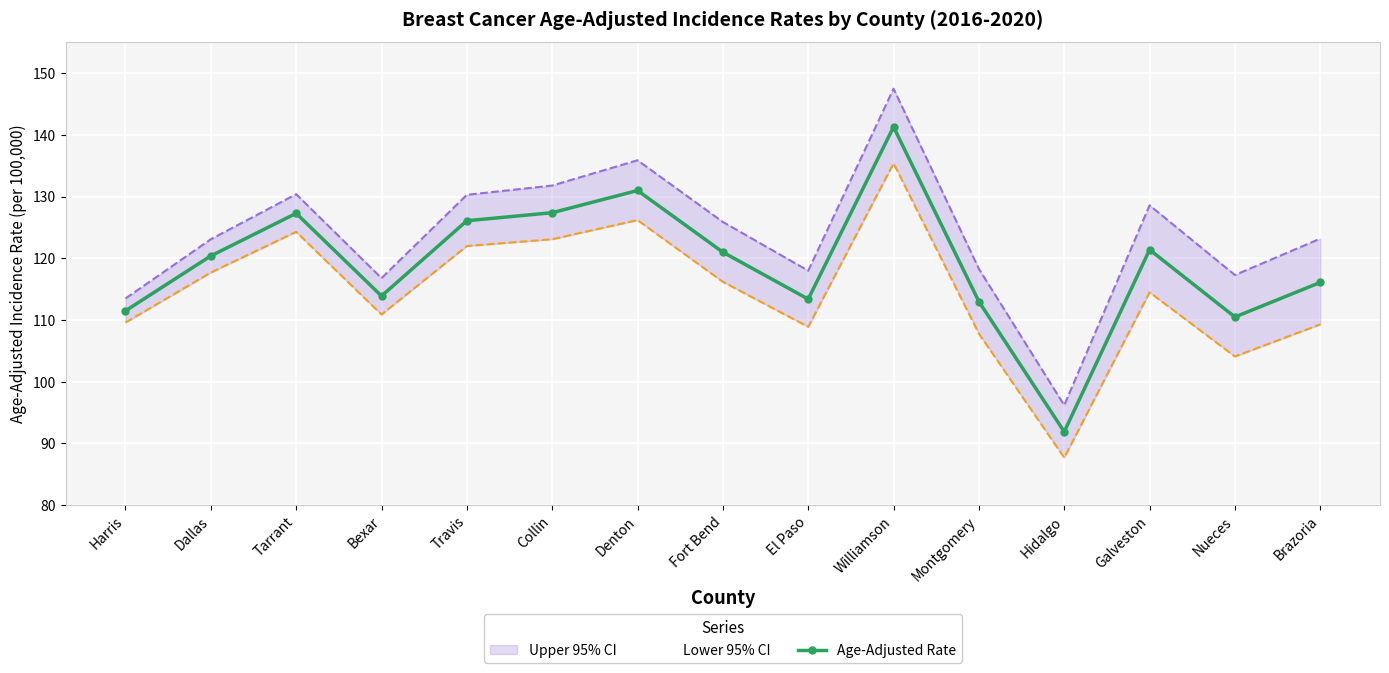

List the labels in order of value, largest first.

Williamson, Denton, Collin, Tarrant, Travis, Galveston, Fort Bend, Dallas, Brazoria, Bexar, El Paso, Montgomery, Harris, Nueces, Hidalgo